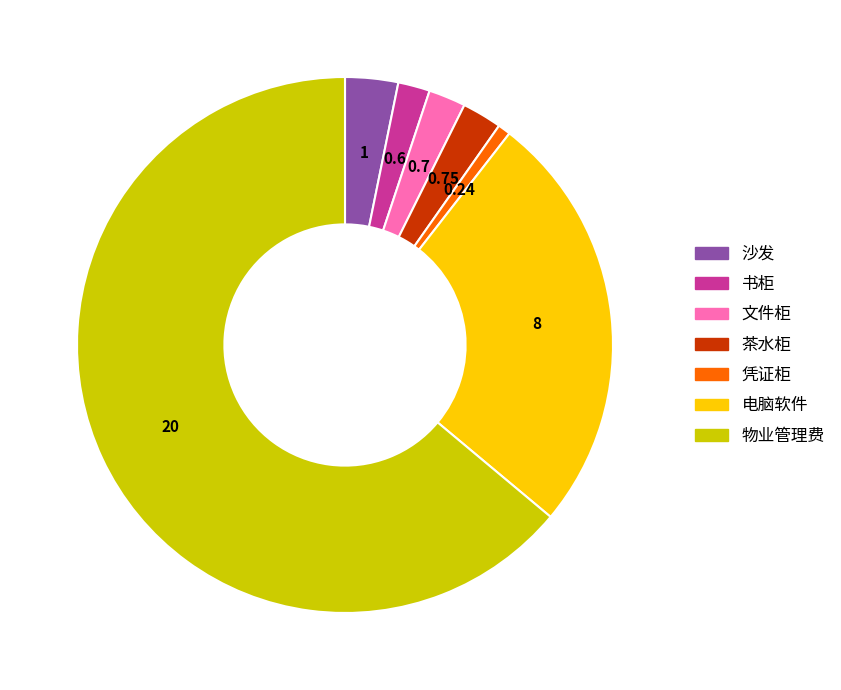

Count the number of slices in the pie.

7